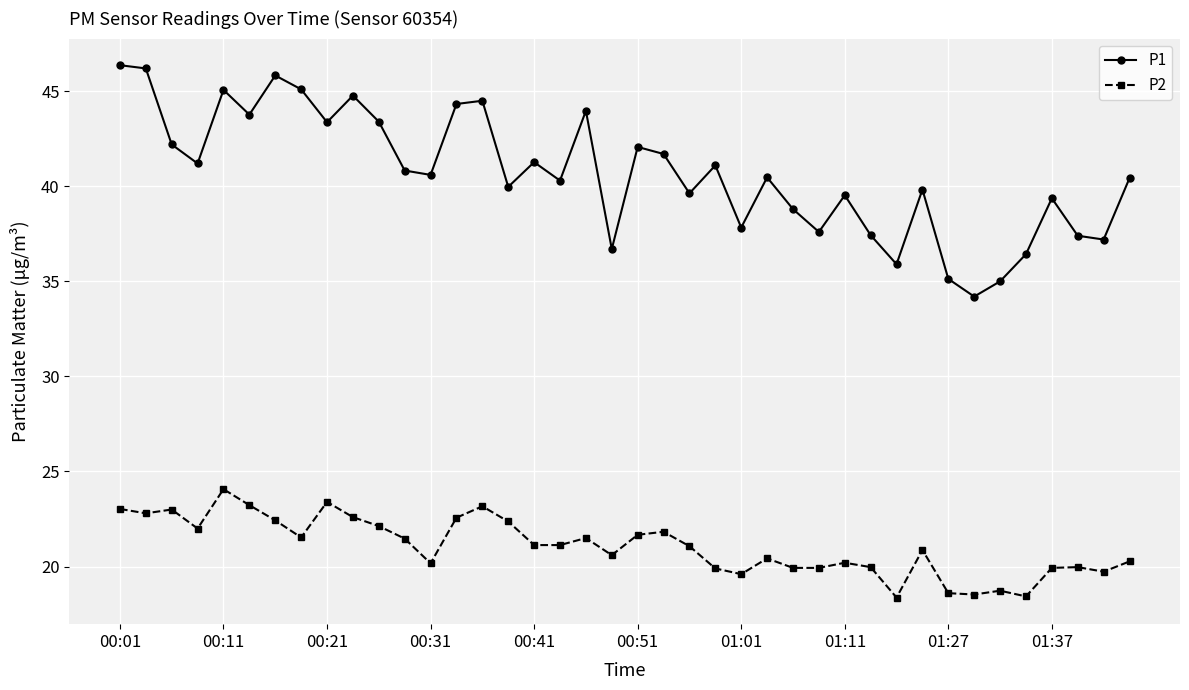

True or false: P2 has more than 1 interior local peaks.

True